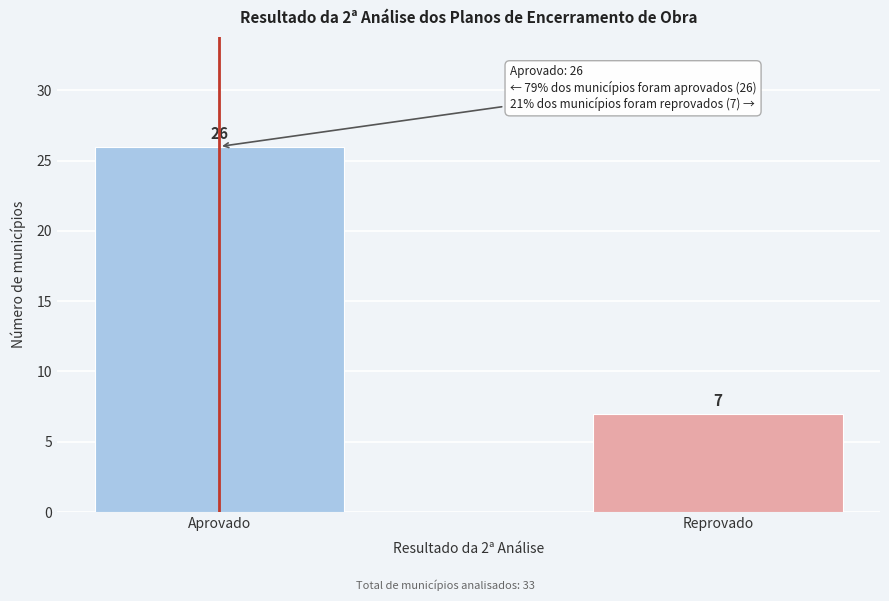

Reading left to right, extract all data points from this chart.

26	7